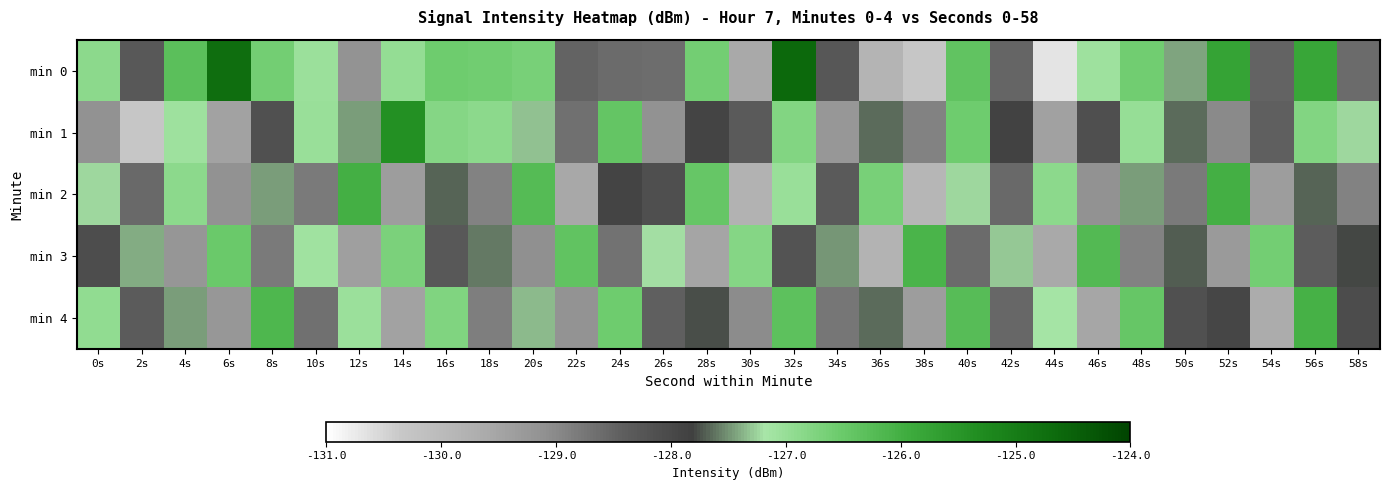

Rank the series by their maximum value, from highest to lowest.

min 0, min 1, min 2, min 4, min 3